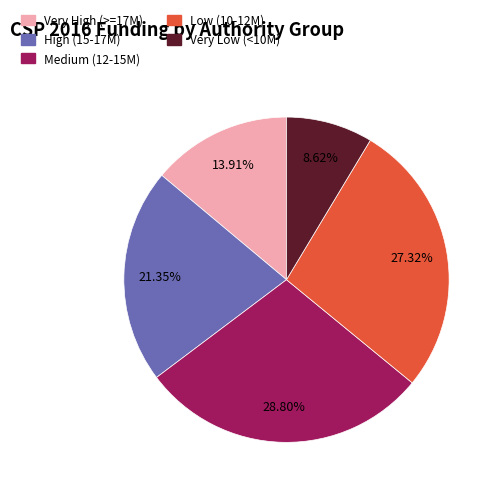

Is there a majority slice in this chart?

No